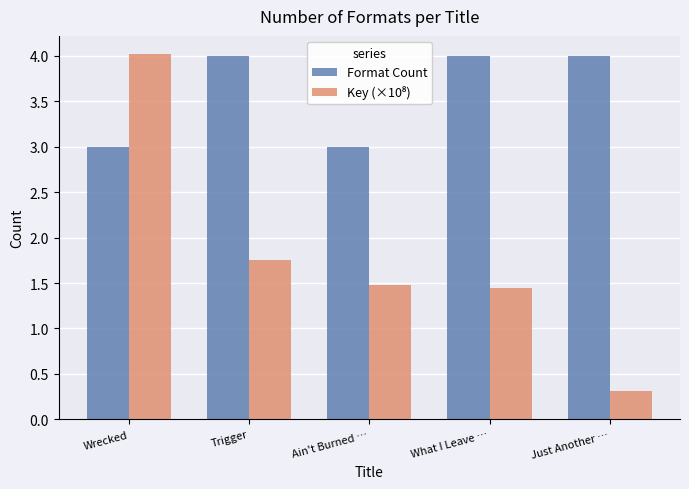

Which label corresponds to the smallest value in the chart?

Just Another …